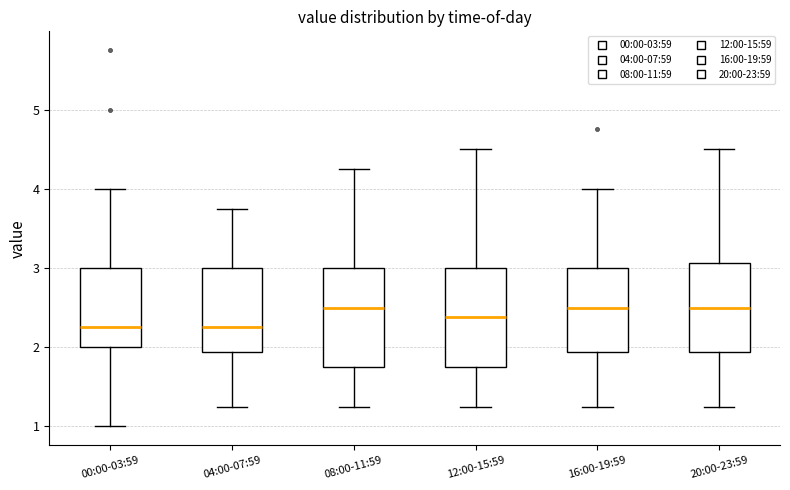

Where does the median line of the box for 00:00-03:59 sit on the y-axis? The values are not printed on the chart, so give them approximately, as read against the axis.

2.3